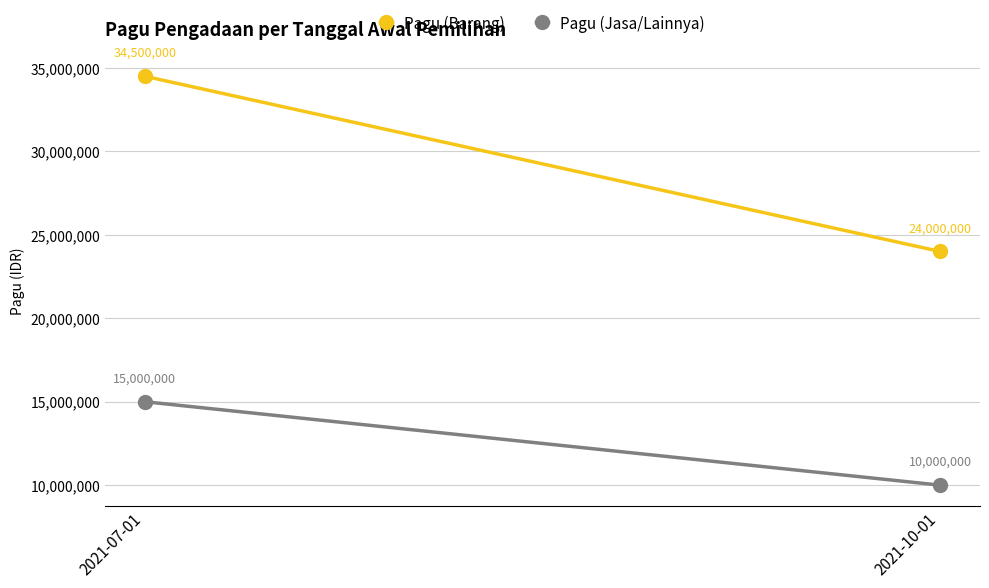

What is the sum of all Pagu (Barang) values?

58500000